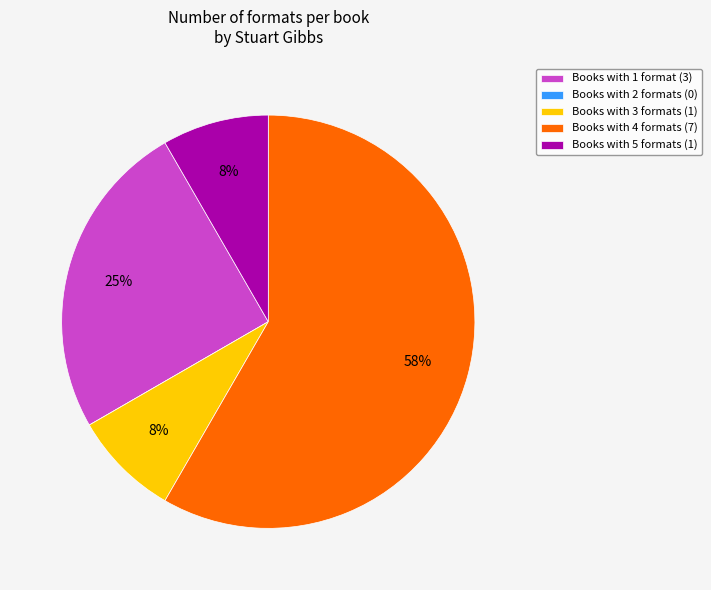

To the nearest percent, what percentage of the pie is Books with 1 format (3)?

25%